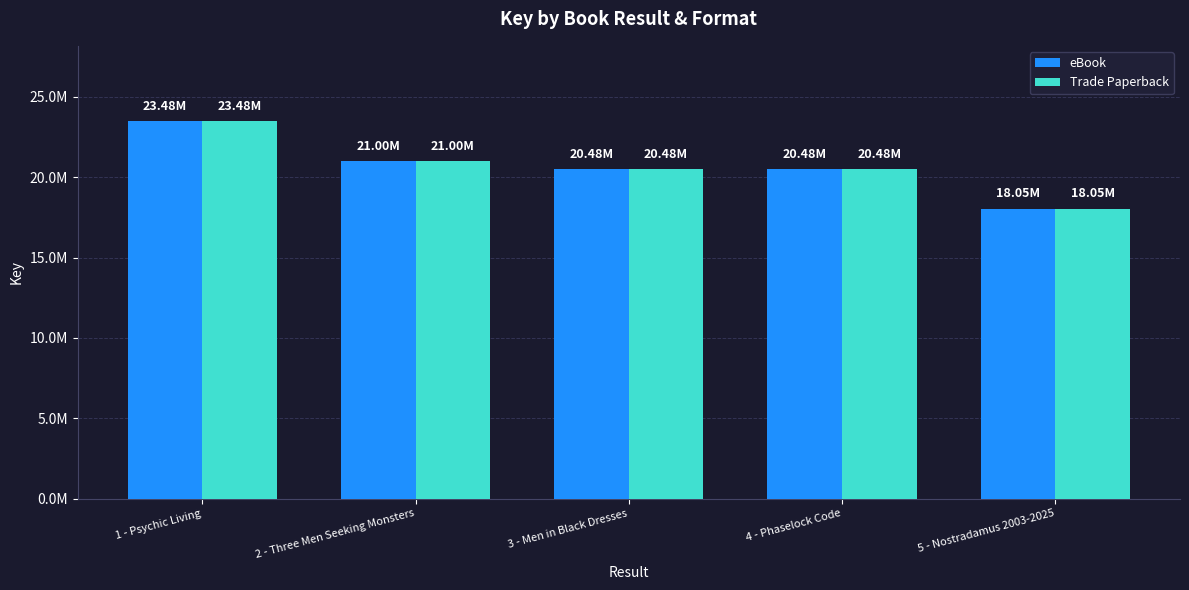

Reading right to left, what are all the values shown in this chart?

eBook: 18045526	20483591	20484423	21001722	23477950
Trade Paperback: 18045526	20483591	20484423	21001722	23477950